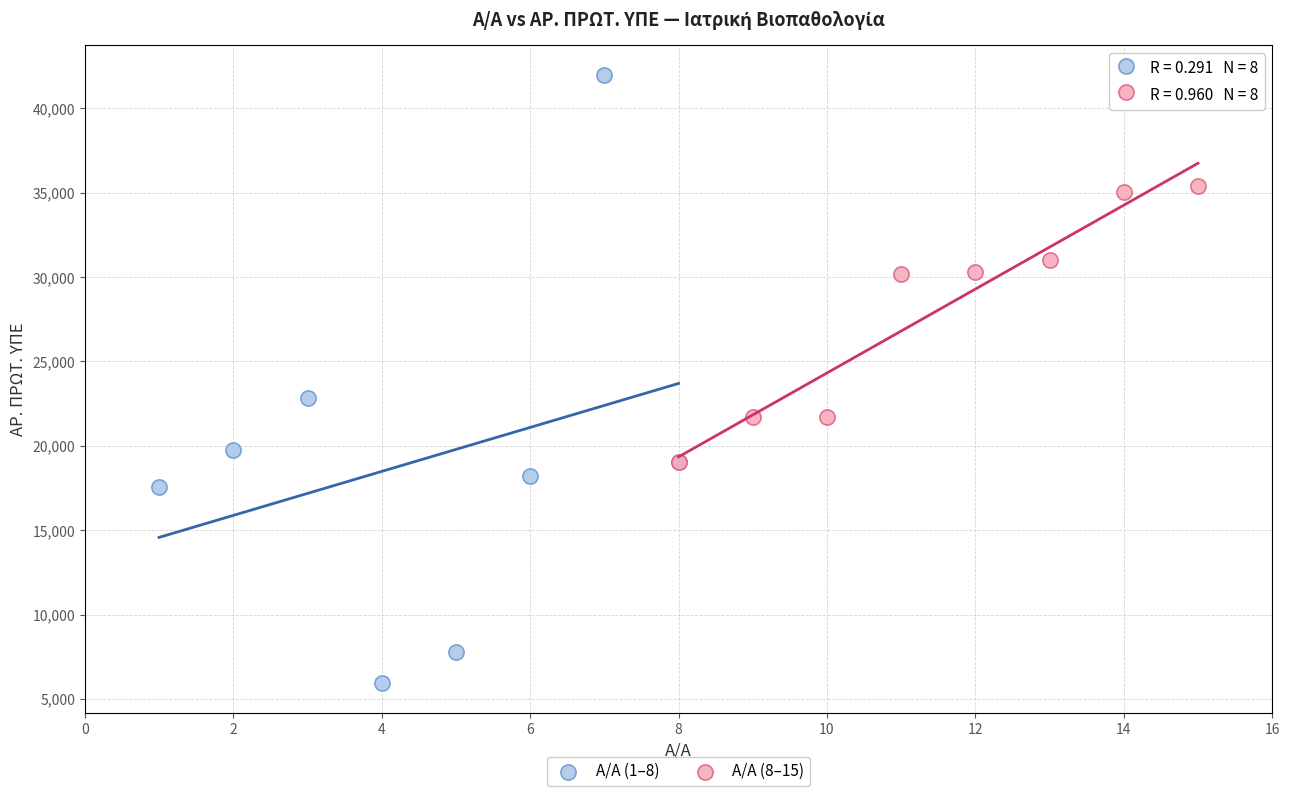

Which series has the largest Y range (max minus min)?

Α/Α (1–8)